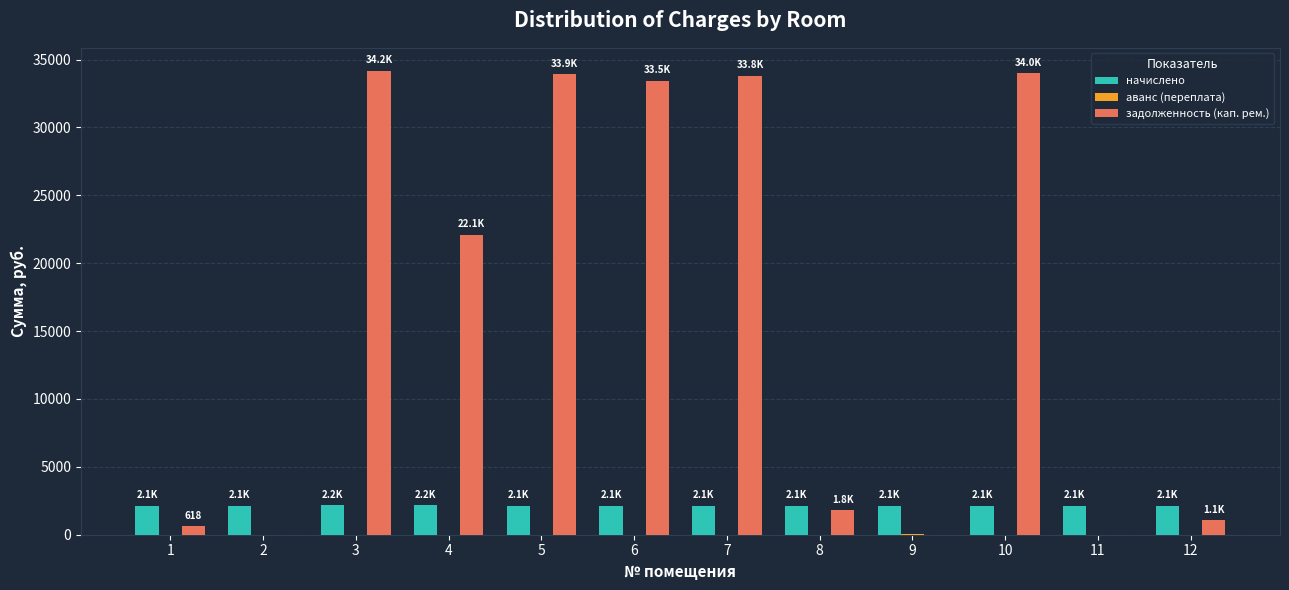

What is the highest value of the задолженность (кап. рем.) series?

34159.7